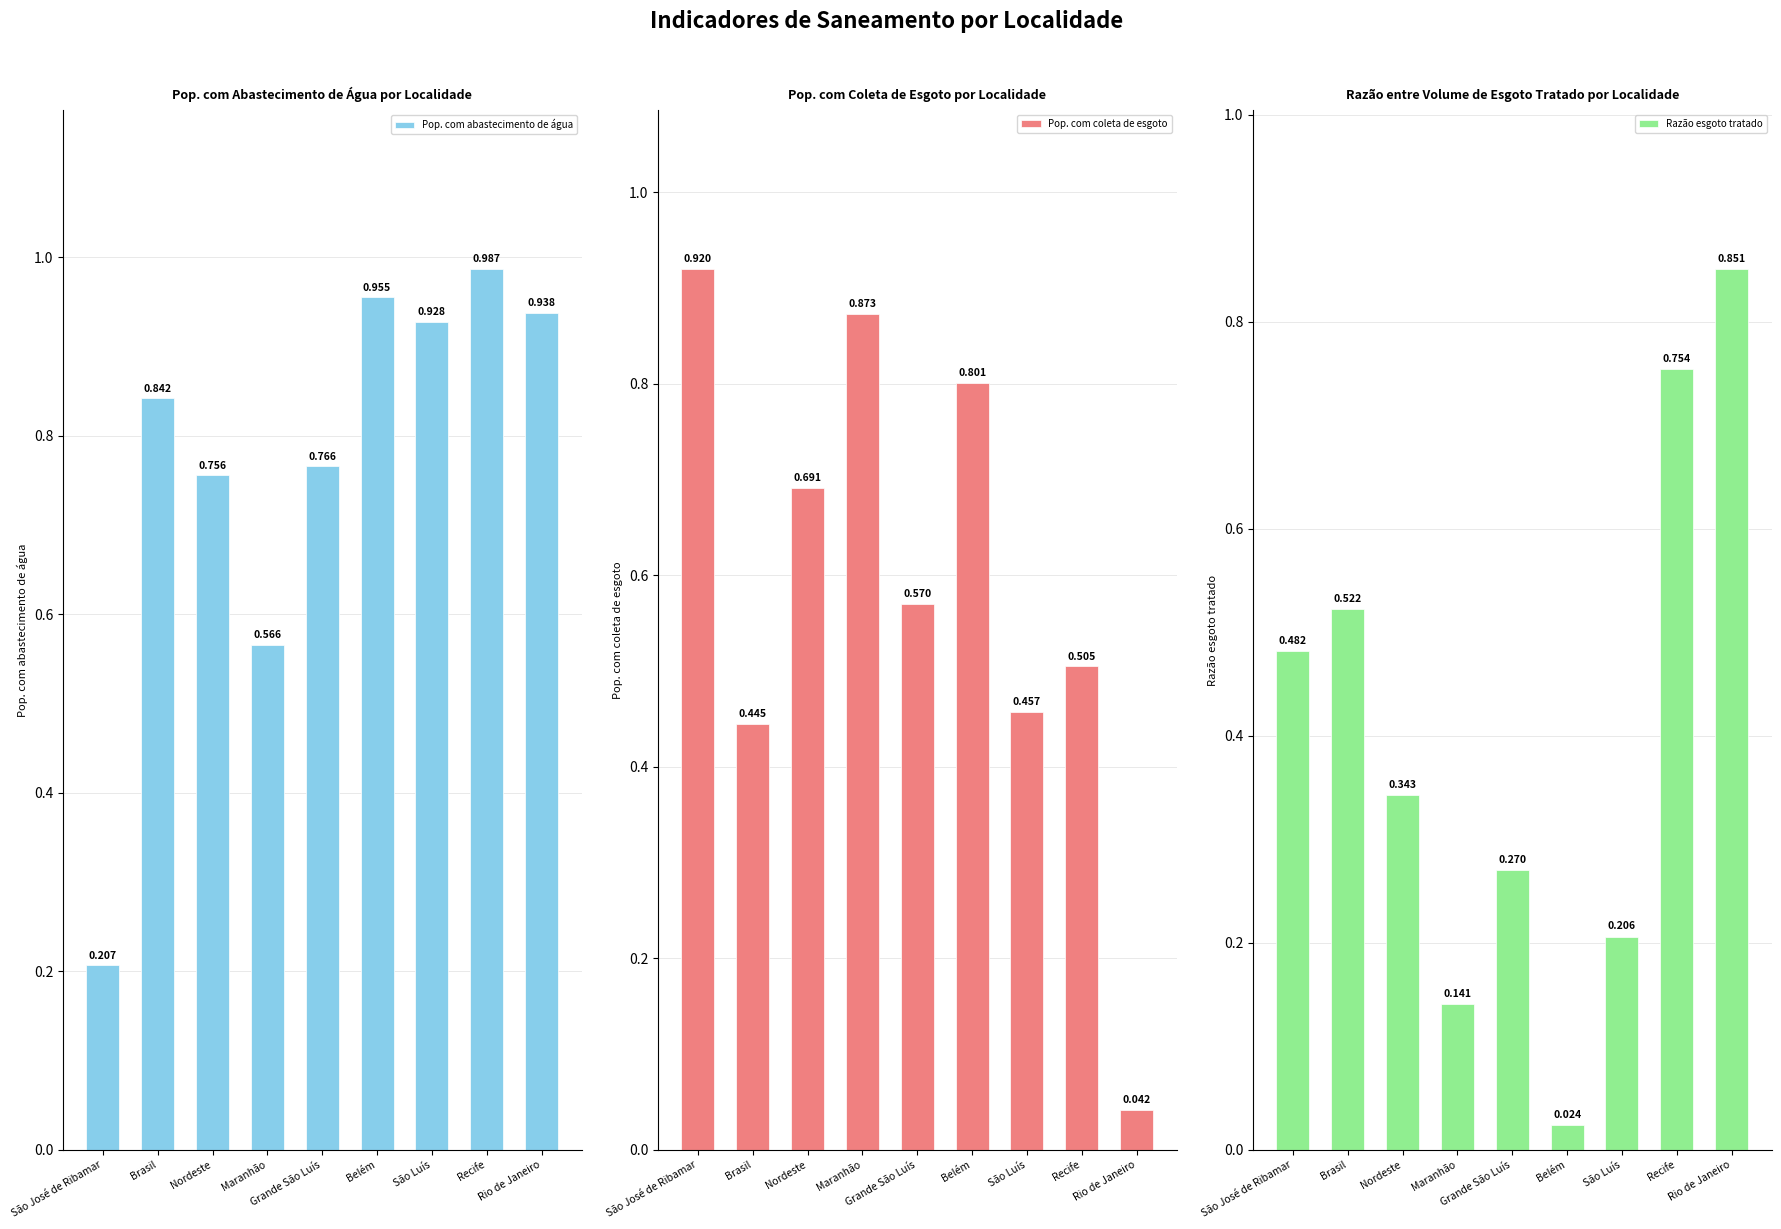

Count the number of categories in the chart.

9